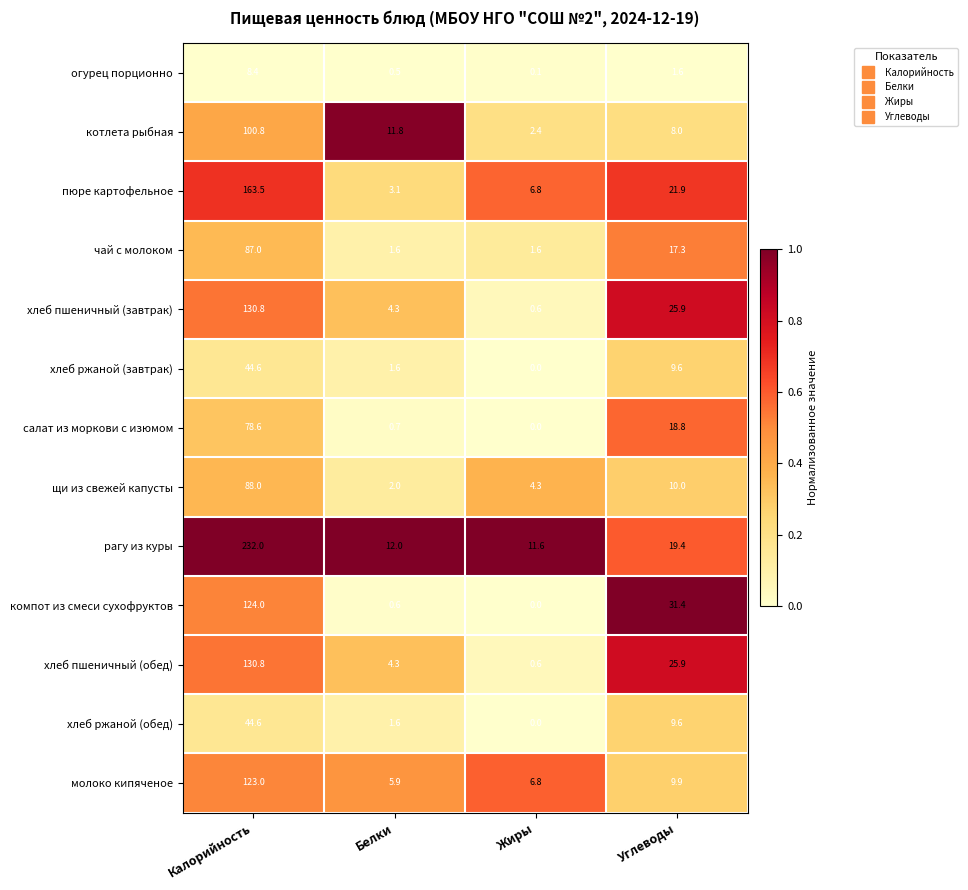

At which label does котлета рыбная first exceed 11?

Калорийность